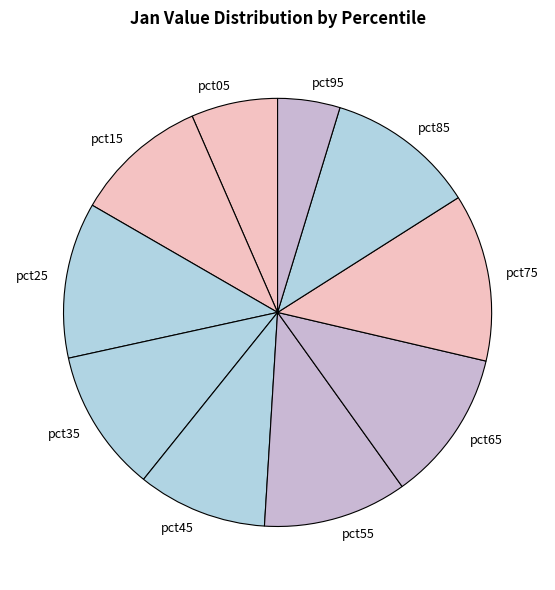

Count the number of slices in the pie.

10